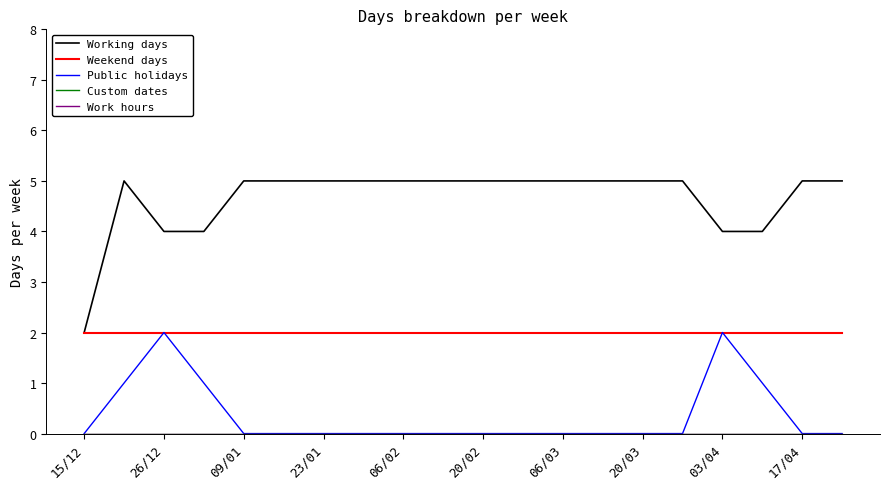

Is this an area chart (filled region under the line)?

No